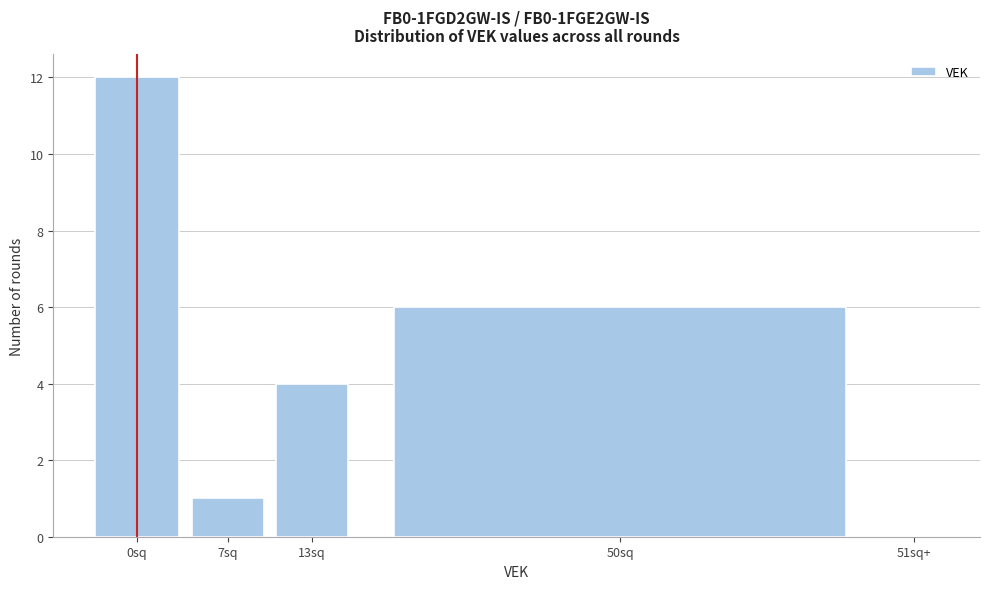

Reading left to right, what are all the values shown in this chart?

0sq=12	7sq=1	13sq=4	50sq=6	51sq+=0